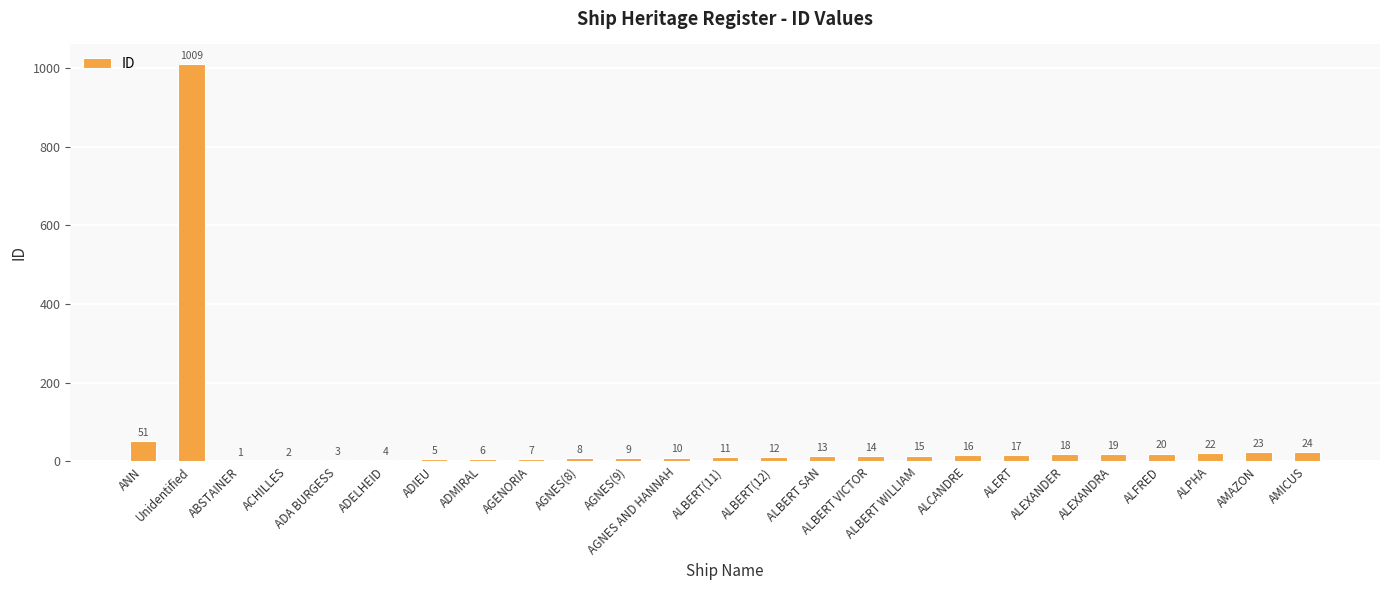

What is the ratio of the value at ADELHEID to the value at ALBERT WILLIAM?

0.3